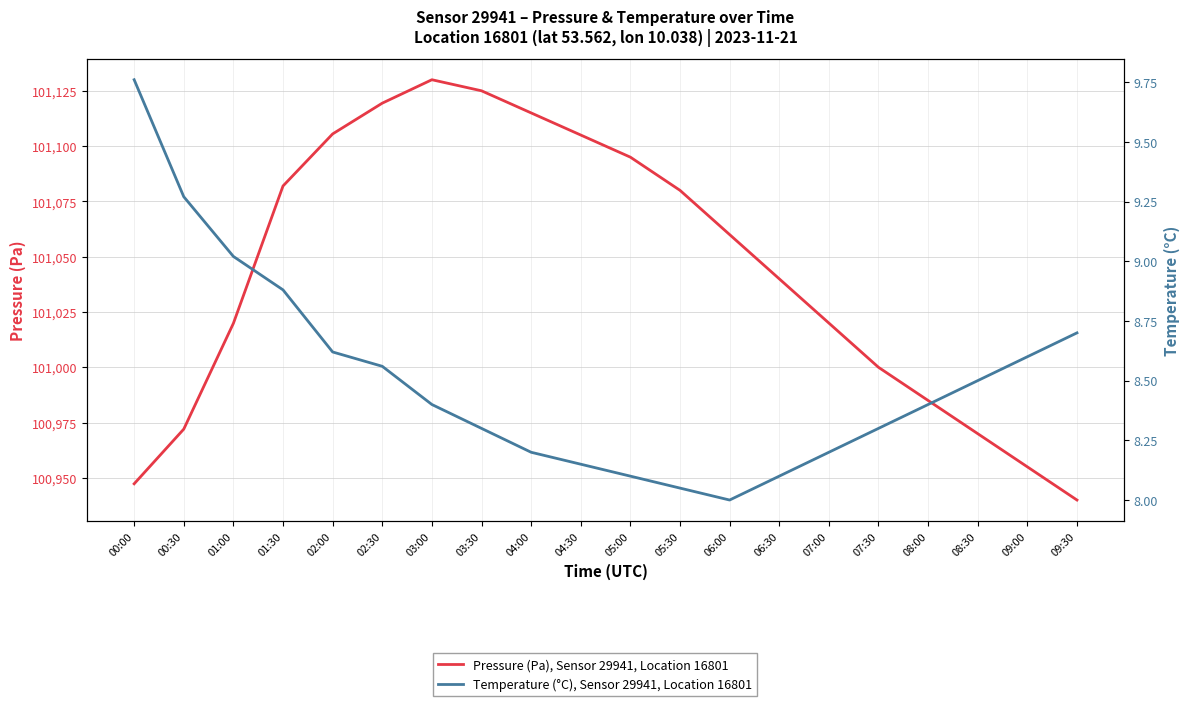

What is the difference between the highest and lowest values at 03:00?

101121.6